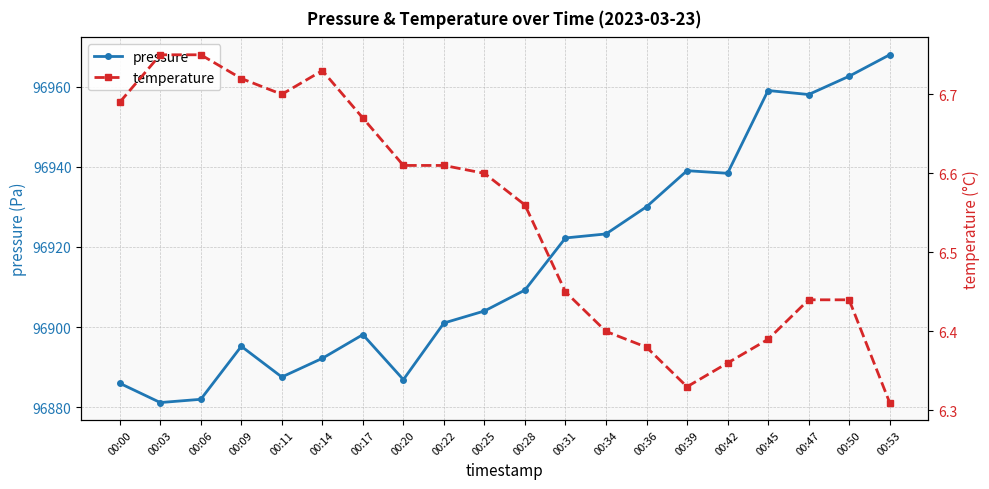

True or false: temperature has a value of 4.1 at 00:06.

False